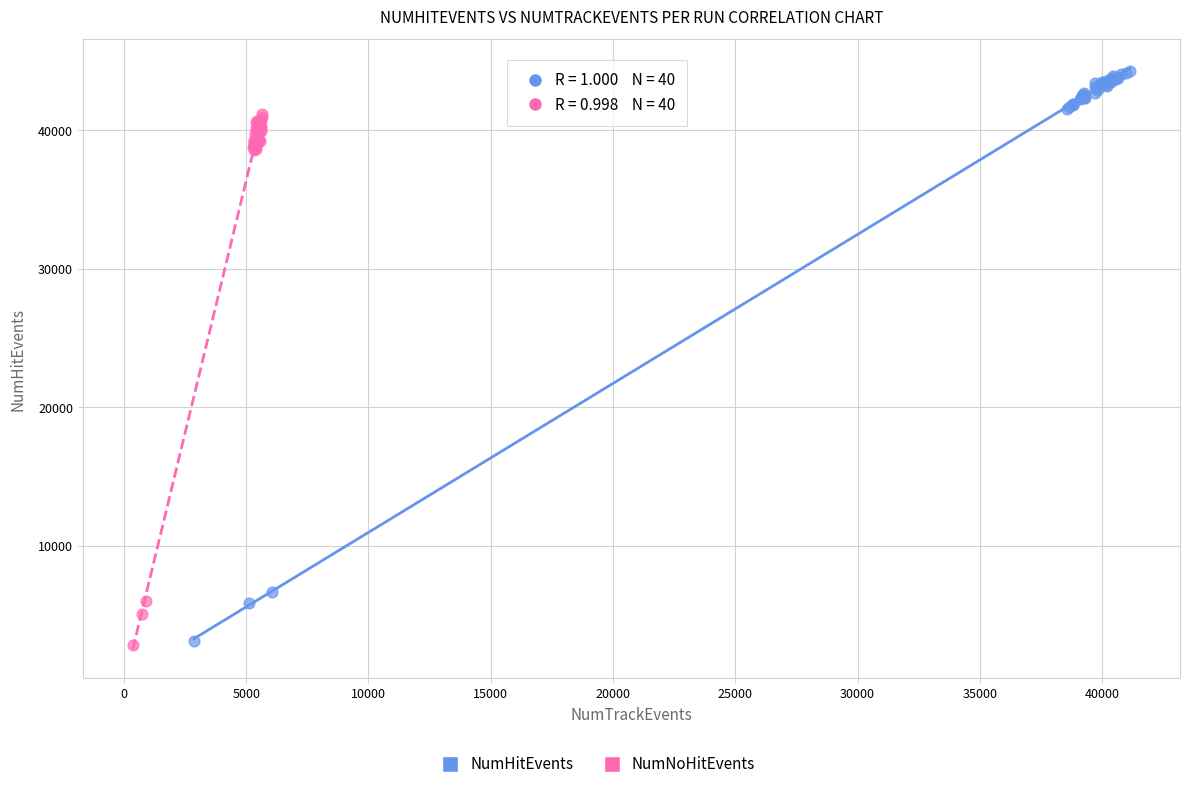

Which series reaches the maximum Y coordinate?

NumHitEvents